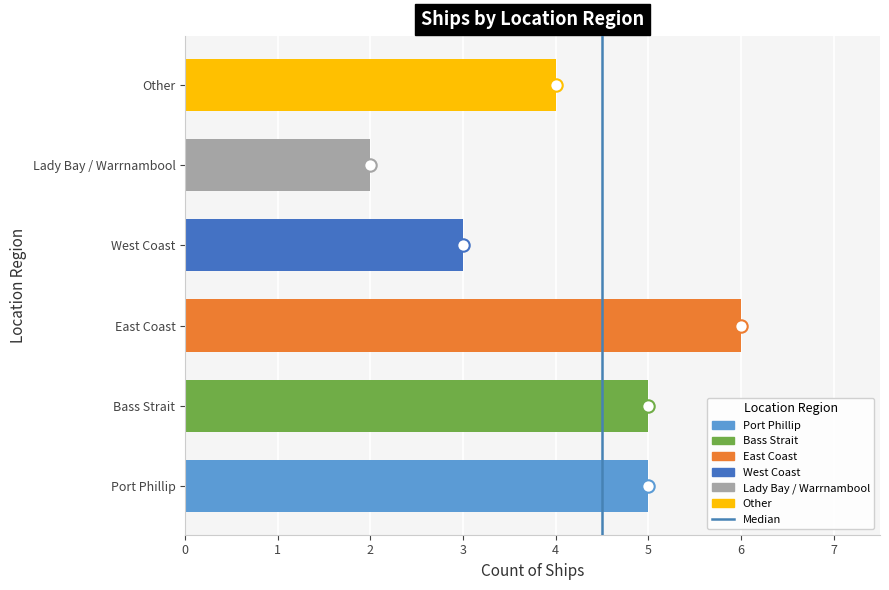

Which has a higher value, East Coast or West Coast?

East Coast